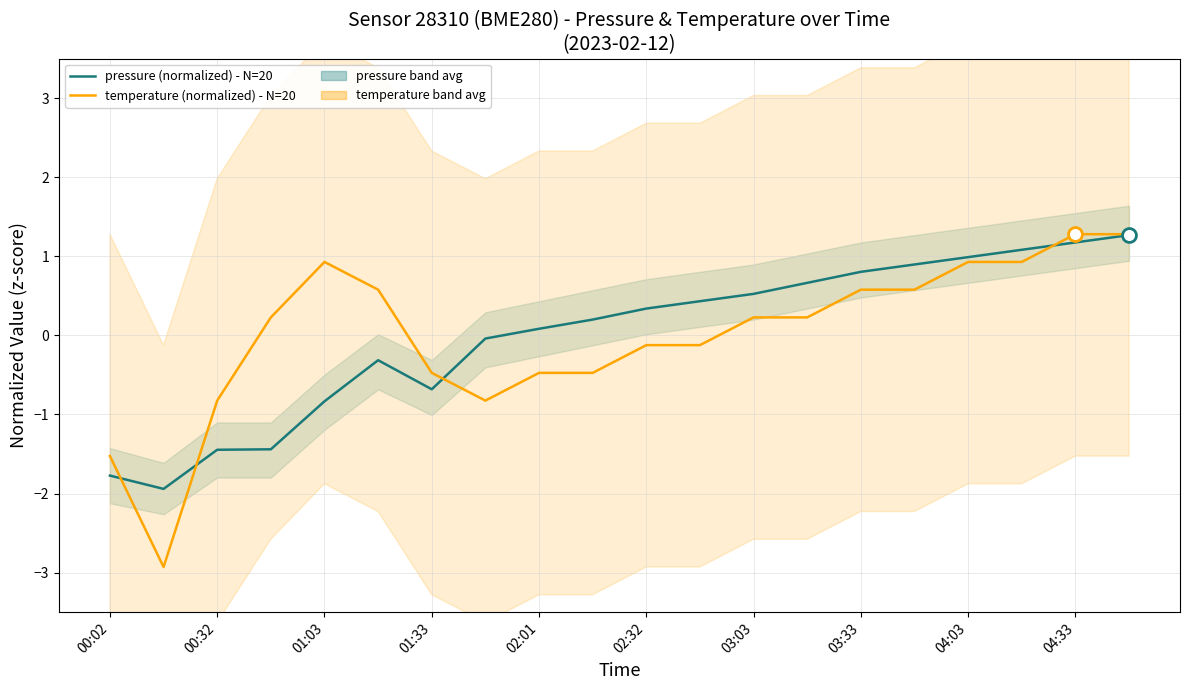

Rank the series at 15 from lowest to highest value.

temperature (normalized) - N=20, pressure (normalized) - N=20